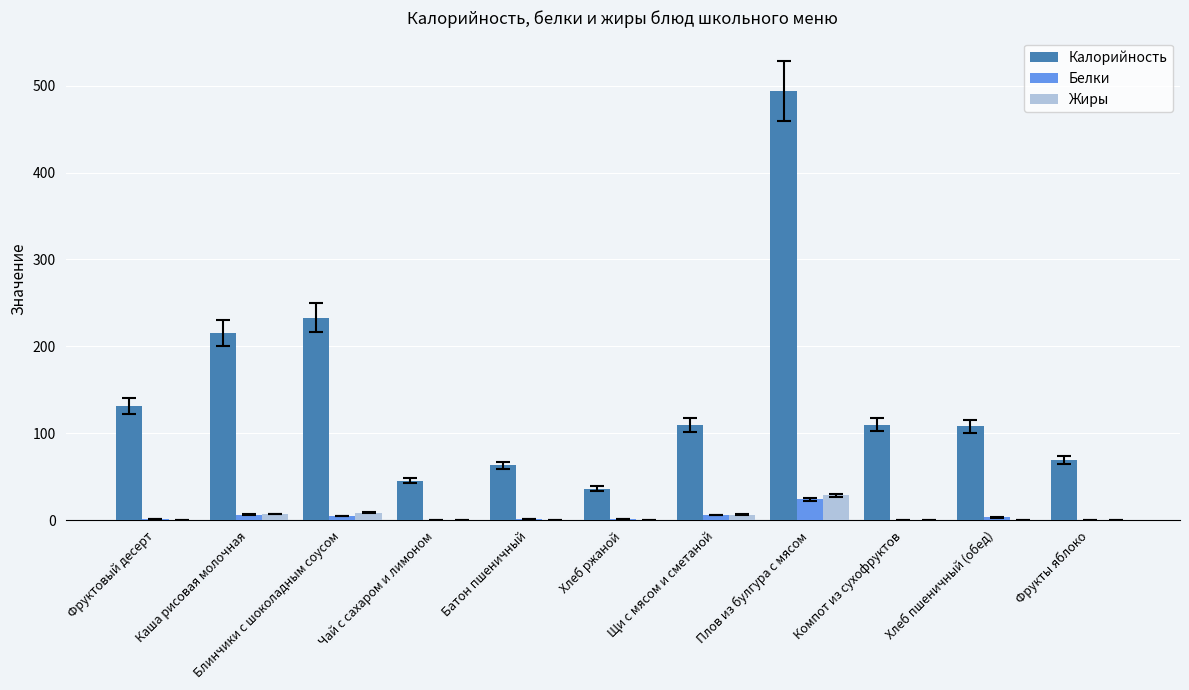

Is it true that Калорийность equals 110.0 at Компот из сухофруктов?

True